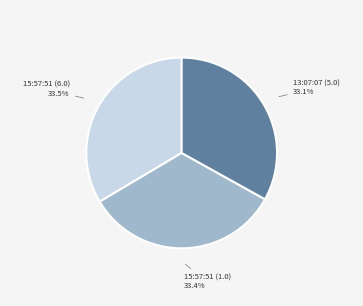

Is there a majority slice in this chart?

No